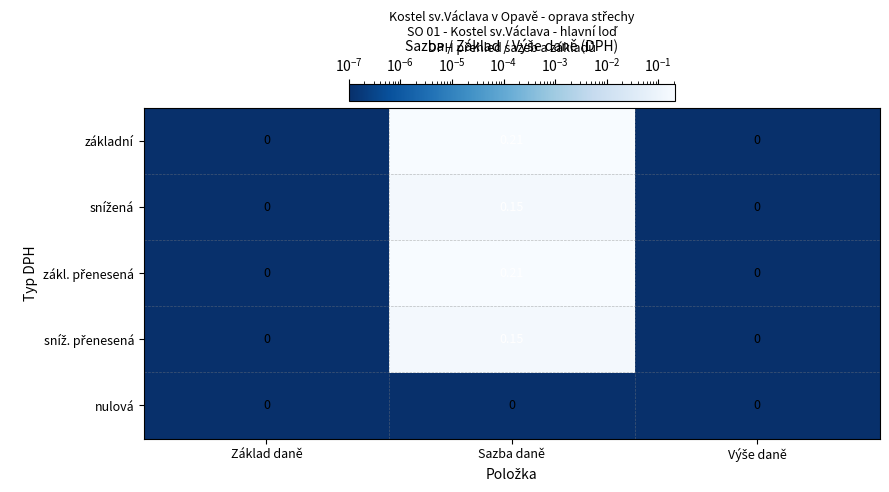

At which category is the sum across all series the highest?

Sazba daně